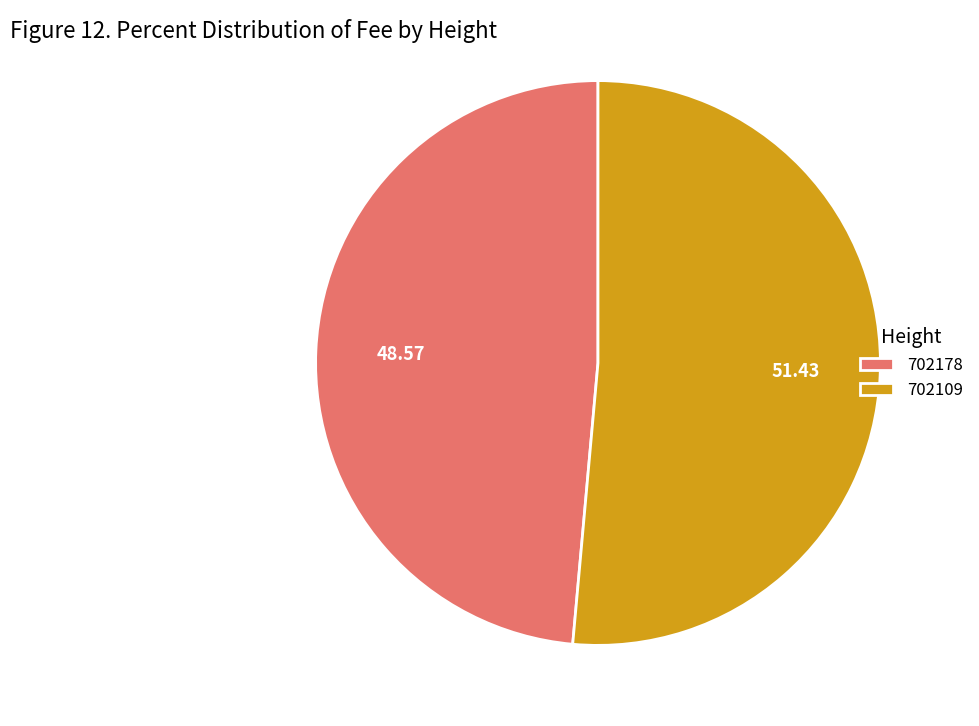

Does 702178 account for over 50% of the chart?

No